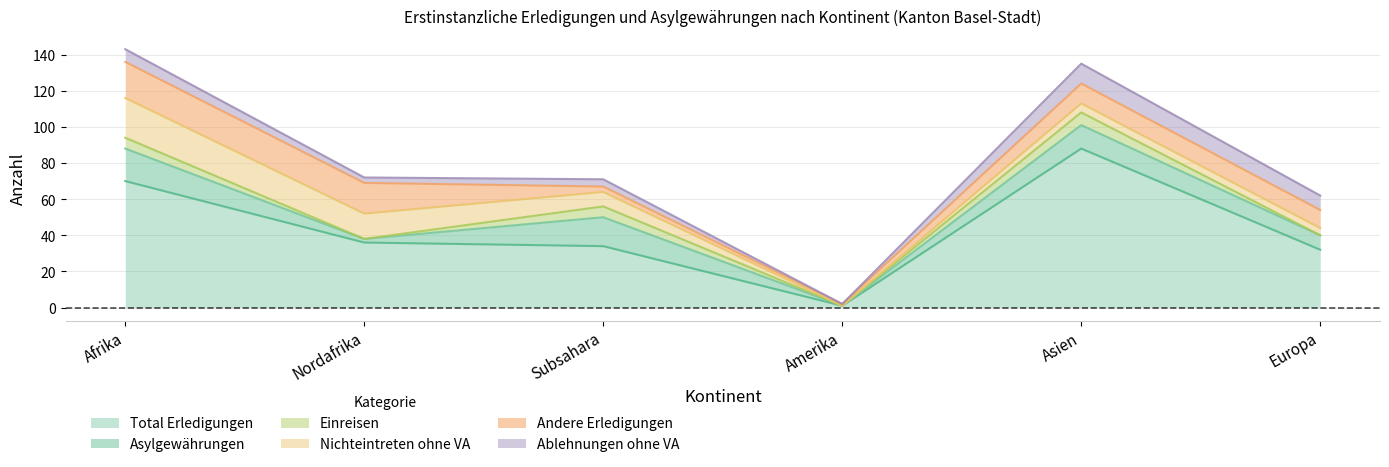

How many Asylgewährungen values are between 2 and 16?

4